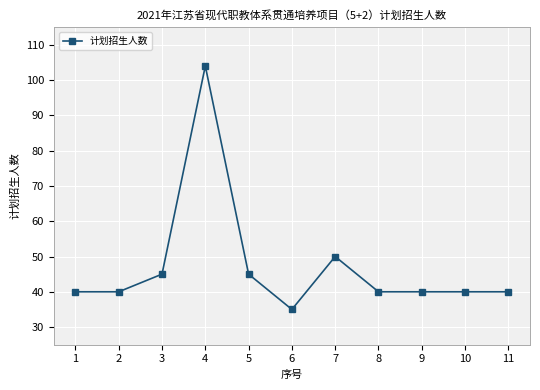

Reading left to right, what are all the values shown in this chart?

40	40	45	104	45	35	50	40	40	40	40